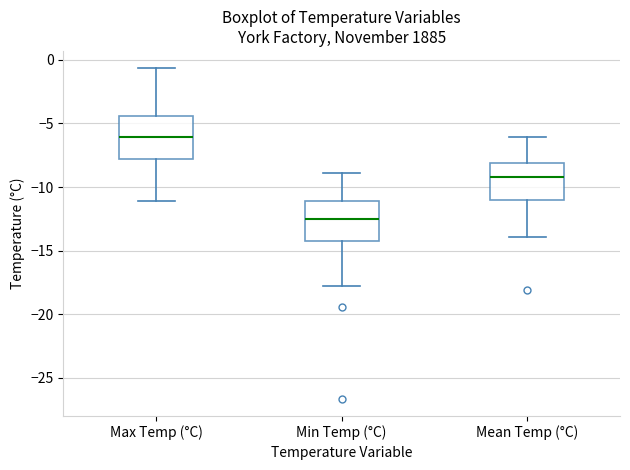

Reading left to right, transcribe this box plot: for each box, give where its median line is, the range the box spans, and where its two whiskers end, as read against the y-axis. The values are not printed on the chart, so give them approximately, as read against the axis.

Max Temp (°C): median -6.0, box -8.0 to -4.5, whiskers -11.0 to -0.5
Min Temp (°C): median -12.5, box -14.5 to -11.0, whiskers -18.0 to -9.0
Mean Temp (°C): median -9.0, box -11.0 to -8.0, whiskers -14.0 to -6.0